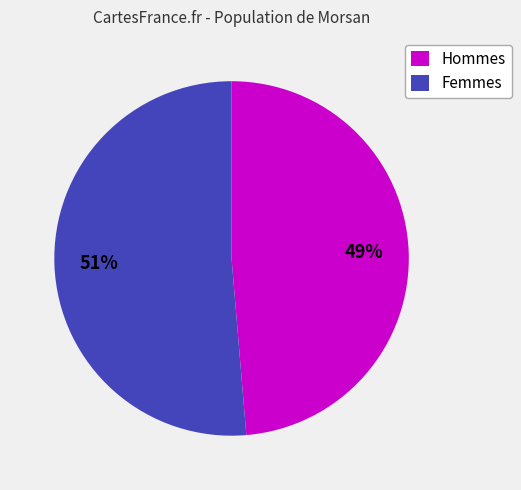

Is there any slice that represents more than half of the pie?

Yes